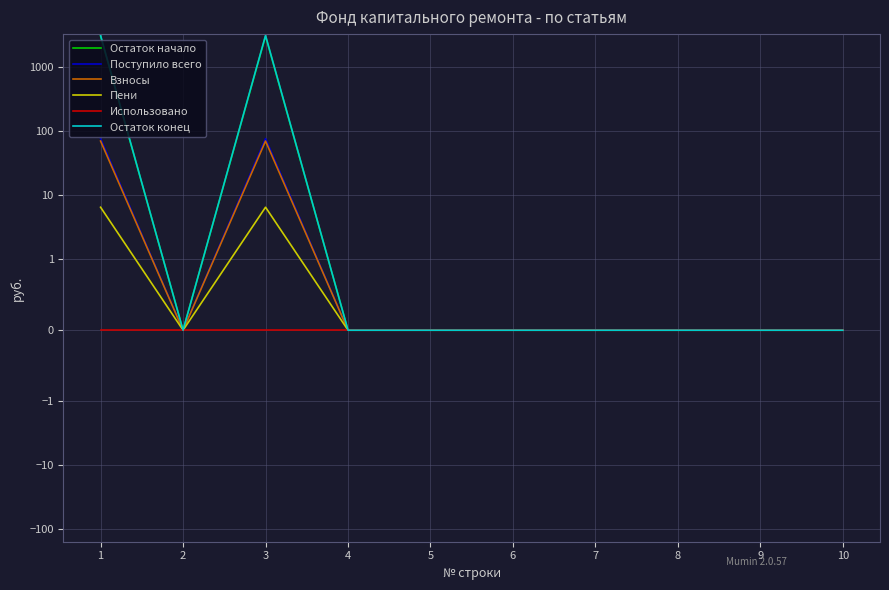

What is the average value of the Пени series?

1.3